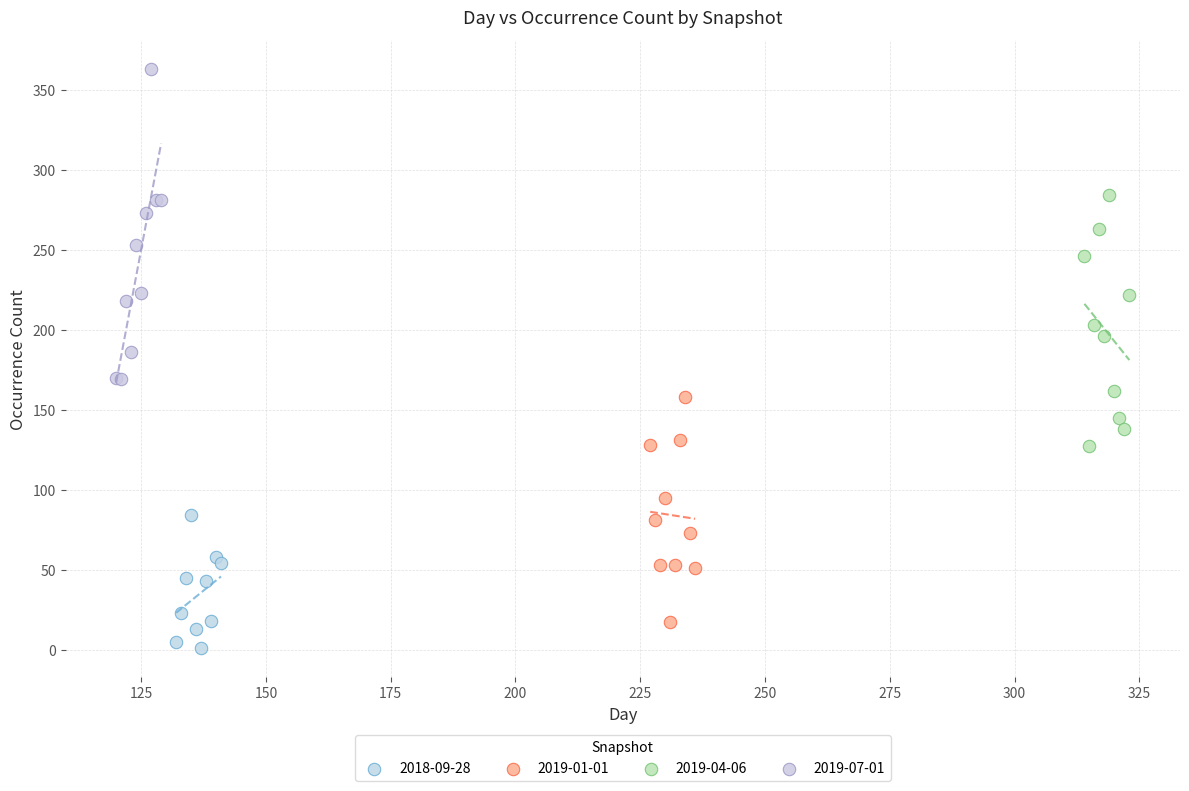

Which series contains the highest Y value?

2019-07-01